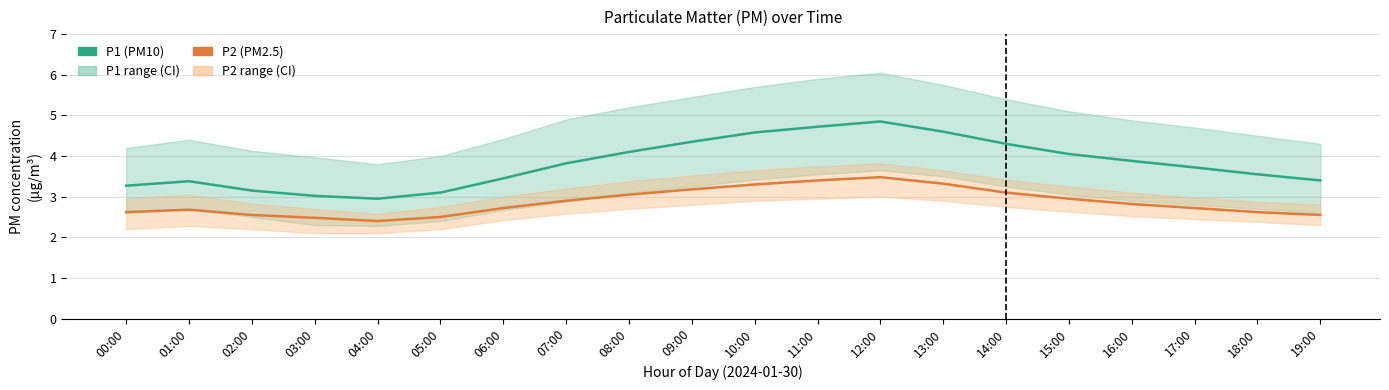

True or false: P2 (PM2.5) and P1 (PM10) cross at least once.

False